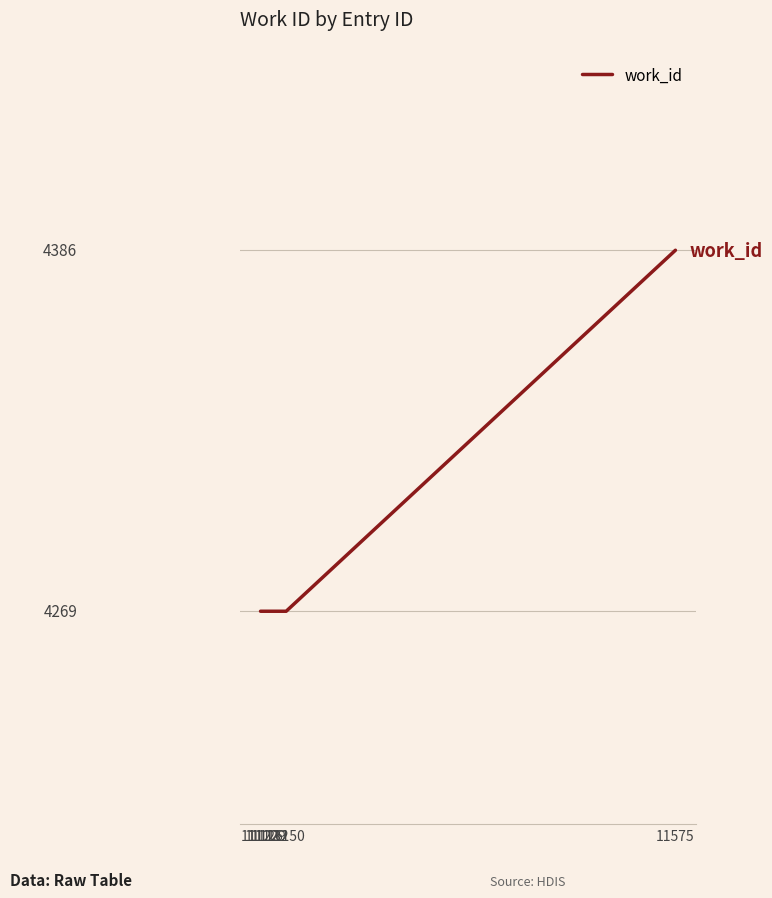

Which has a higher value, 11132 or 11129?

11132